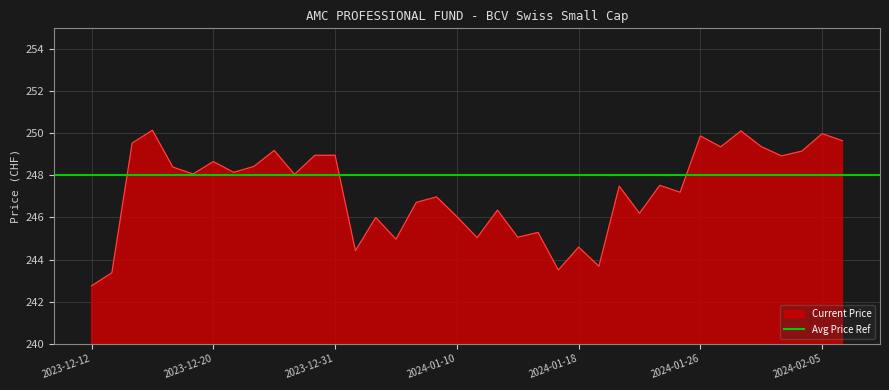

What position from the right is 2024-01-31?

5